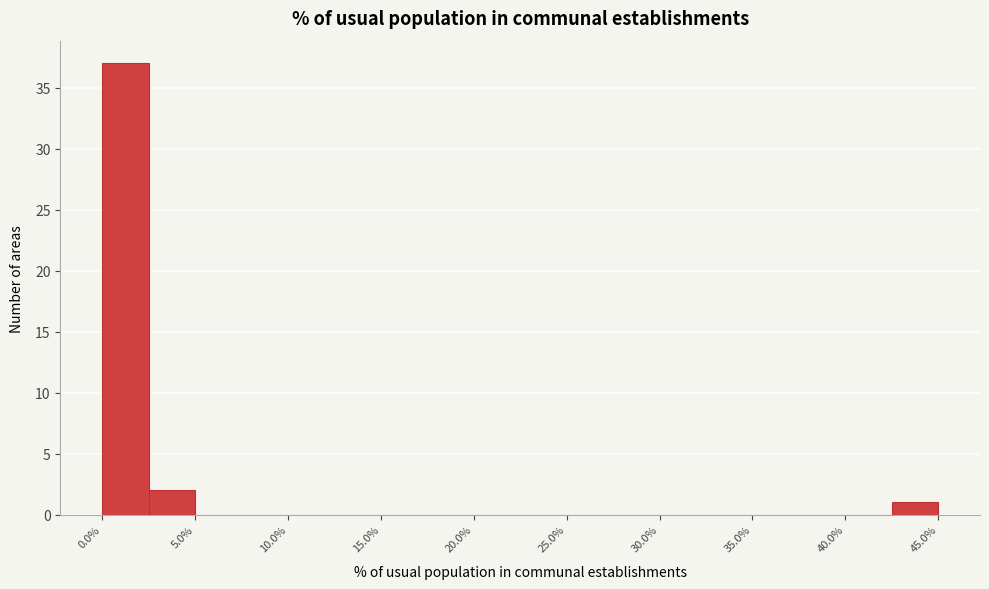

Reading left to right, list every bar in this chart as the range it spans on the x-axis followed by its height. The values are not printed on the chart, so give them approximately, as read against the axis.

0.0 to 2.5: 37
2.5 to 5.0: 2
5.0 to 7.5: 0
7.5 to 10.0: 0
10.0 to 12.5: 0
12.5 to 15.0: 0
15.0 to 17.5: 0
17.5 to 20.0: 0
20.0 to 22.5: 0
22.5 to 25.0: 0
25.0 to 27.5: 0
27.5 to 30.0: 0
30.0 to 32.5: 0
32.5 to 35.0: 0
35.0 to 37.5: 0
37.5 to 40.0: 0
40.0 to 42.5: 0
42.5 to 45.0: 1